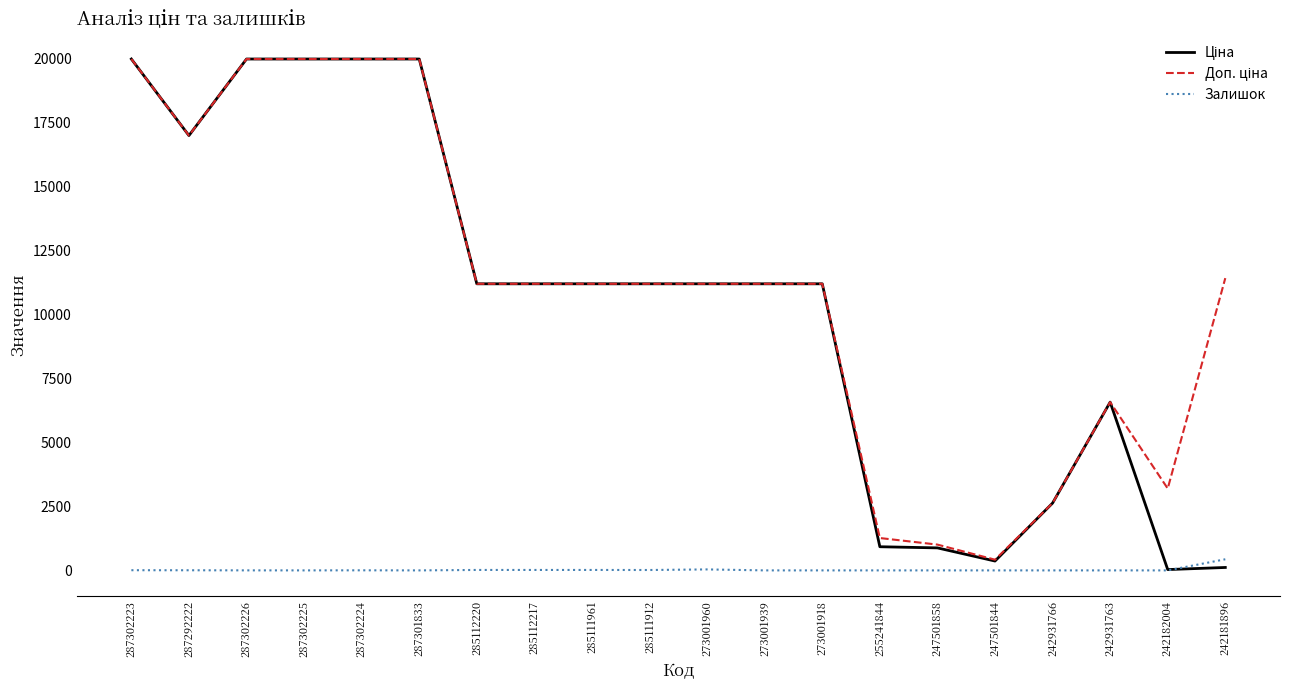

What is the spread (max minus min) of values at 242931766?

2628.0